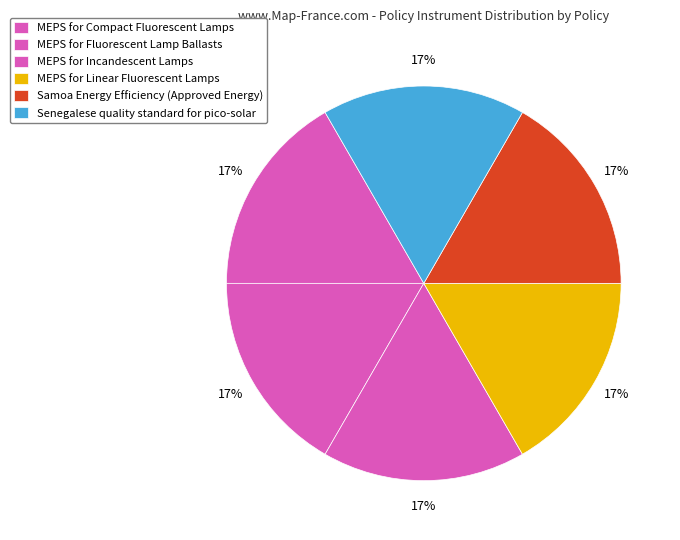

Count the number of slices in the pie.

6